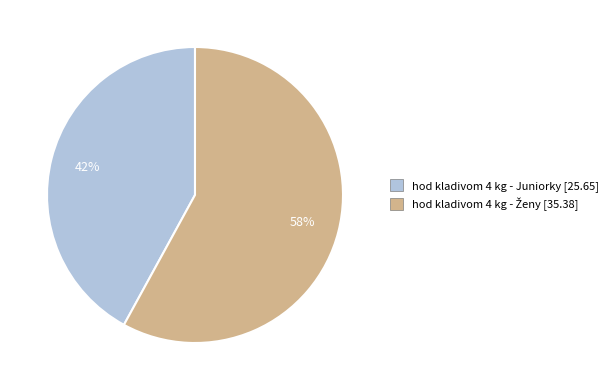

Which slice is the smallest?

hod kladivom 4 kg - Juniorky